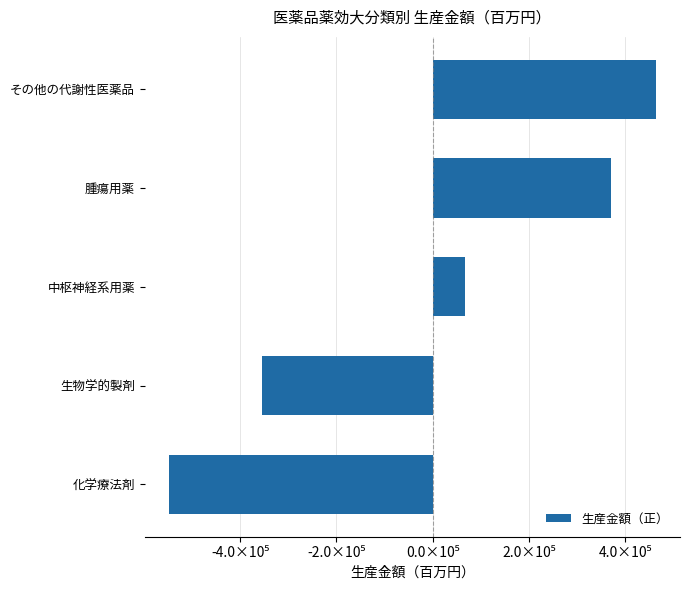

What is the smallest value displayed?

-547485